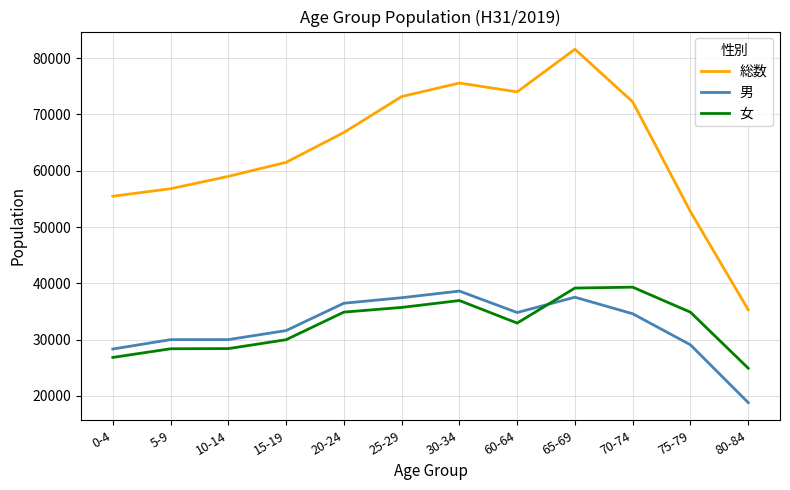

Which series changed the most between 10-14 and 30-34?

総数